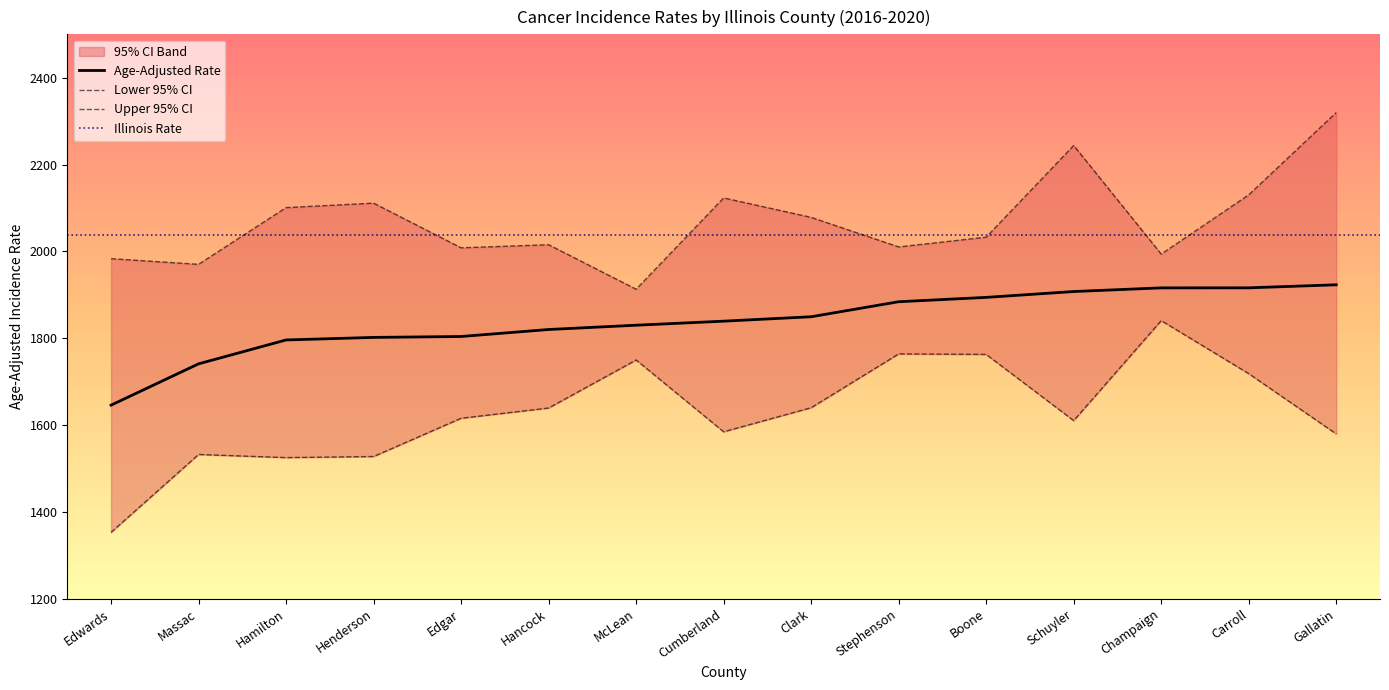

Reading left to right, extract all data points from this chart.

Age-Adjusted Rate: 1645.7	1740.9	1795.9	1801.8	1803.9	1820.0	1829.9	1839.2	1849.4	1884.0	1894.0	1907.5	1915.9	1916.0	1923.0
Lower 95% CI: 1352.6	1532.1	1524.9	1527.4	1615.5	1639.1	1749.8	1584.4	1639.8	1763.8	1762.6	1610.1	1840.5	1718.3	1579.4
Upper 95% CI: 1983.2	1970.1	2100.8	2111.1	2008.2	2015.3	1912.8	2123.1	2078.3	2010.2	2032.7	2243.9	1993.7	2130.2	2319.8